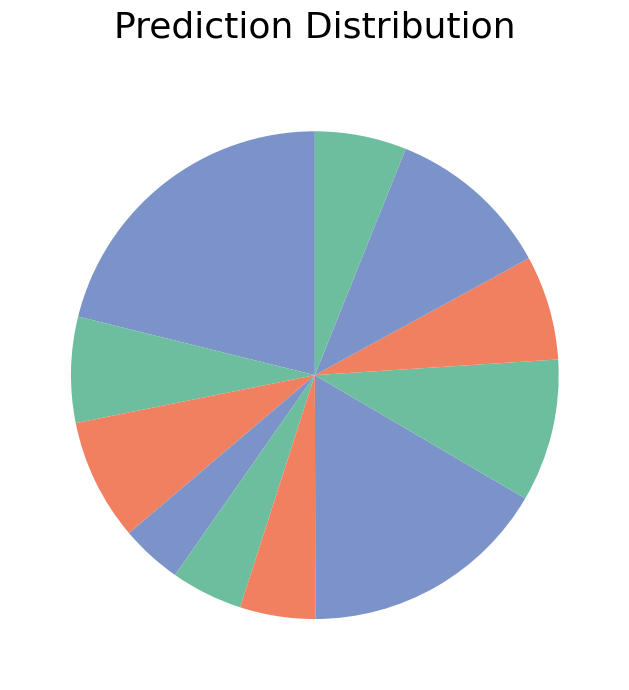

How many segments does this pie chart have?

11